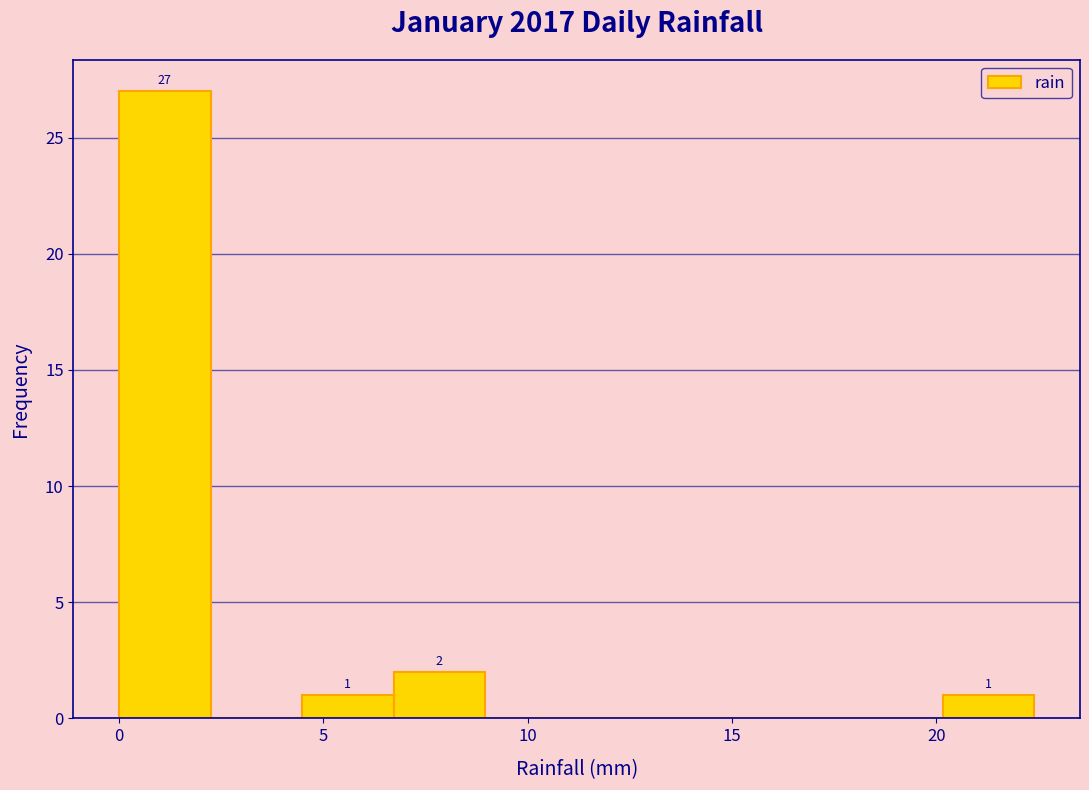

Which range on the x-axis has the tallest bar?

0.0 to 2.0